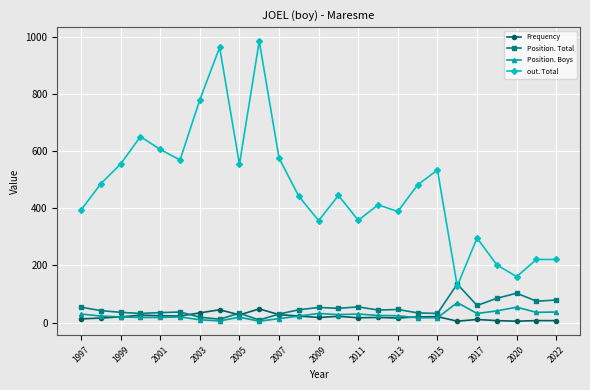

True or false: Position. Total has more than 0 points higher than both neighbors.

True